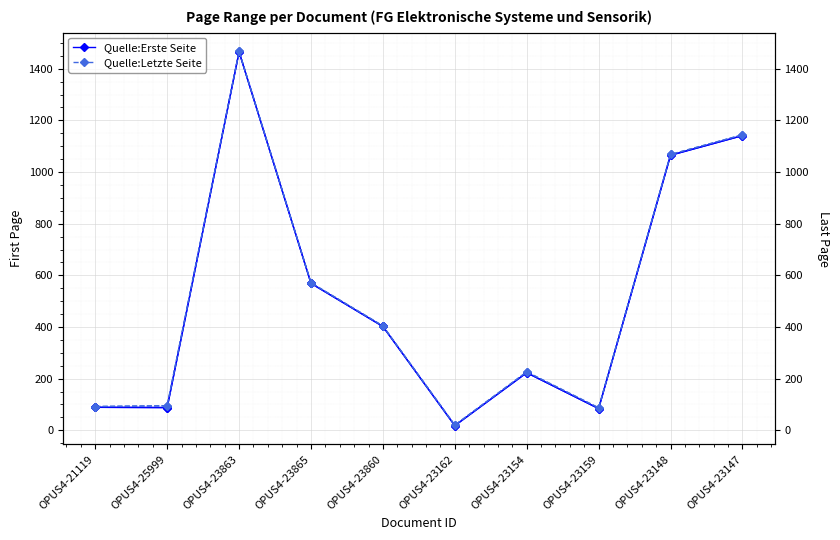

Between OPUS4-23863 and OPUS4-23865, which is larger?

OPUS4-23863